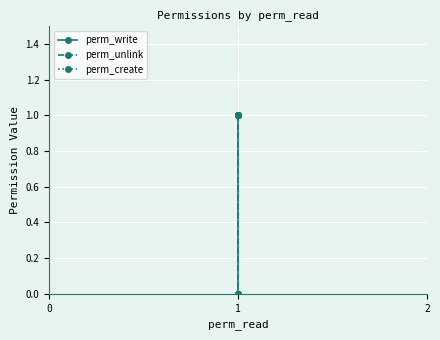

What are all the series names shown in the legend?

perm_write, perm_unlink, perm_create